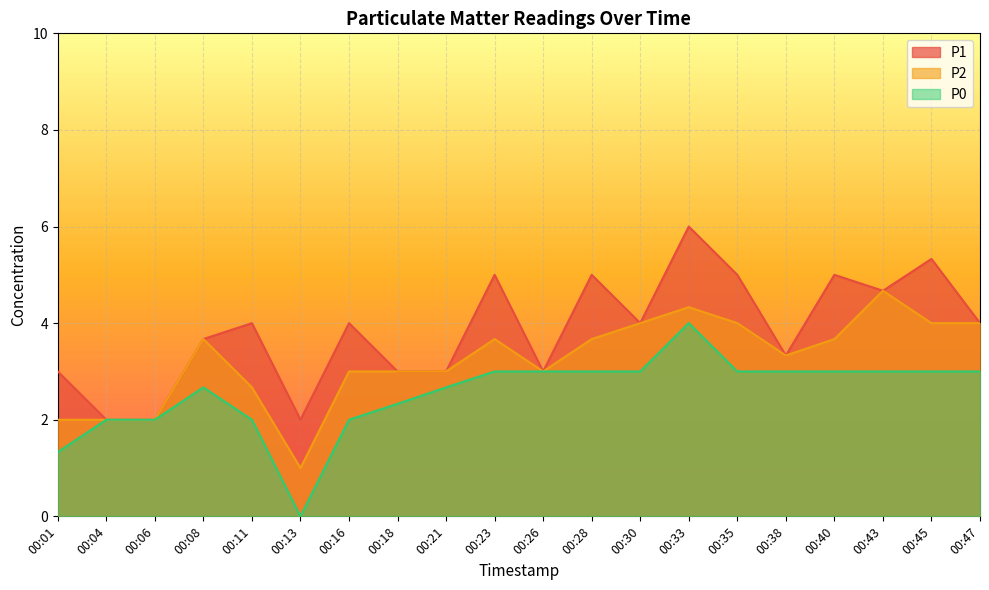

Between 00:23 and 00:45, which is larger?

00:45